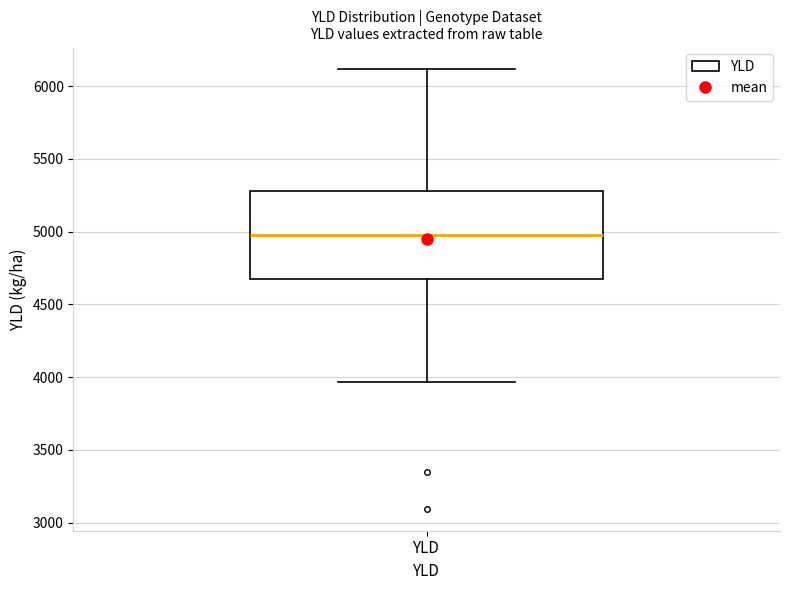

Where does the lower whisker of the box for YLD end on the y-axis? The values are not printed on the chart, so give them approximately, as read against the axis.

3950